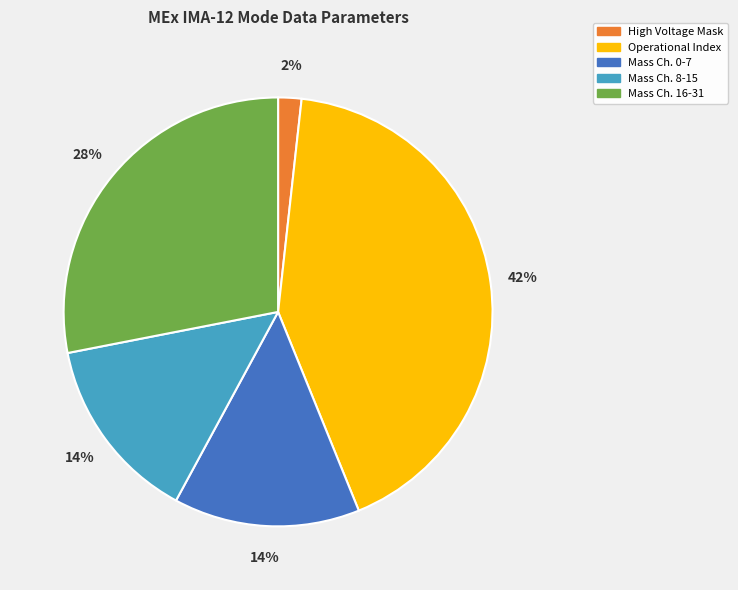

Between Operational Index and High Voltage Mask, which is larger?

Operational Index